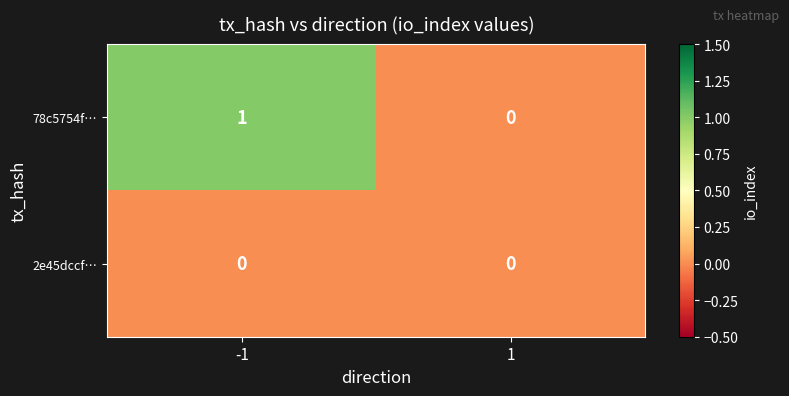

True or false: 2e45dccf… has a value of 0 at 1.

True